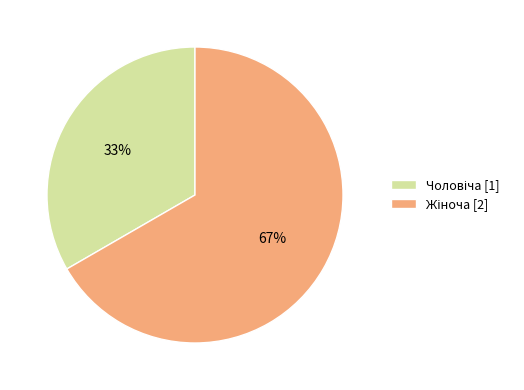

Is there a majority slice in this chart?

Yes